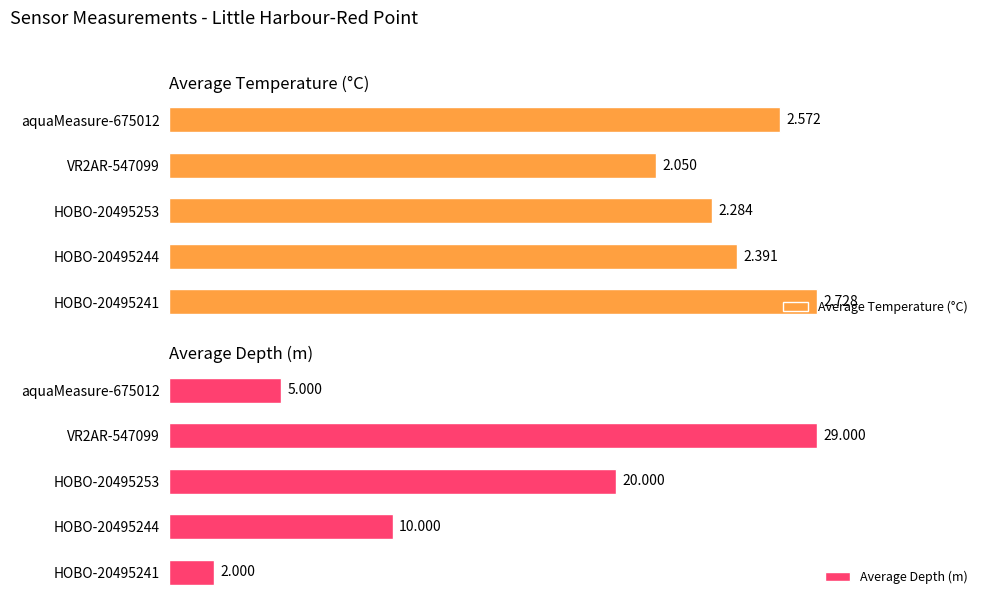

What is the difference between the maximum and minimum values in the Average Temperature (°C) series?

0.7